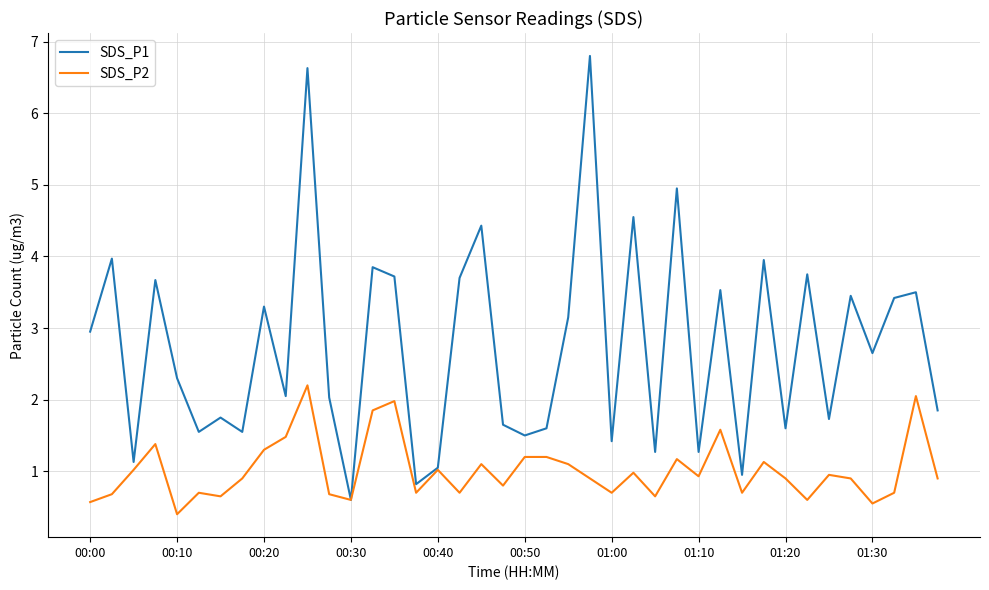

What is the average value of the SDS_P2 series?

1.0